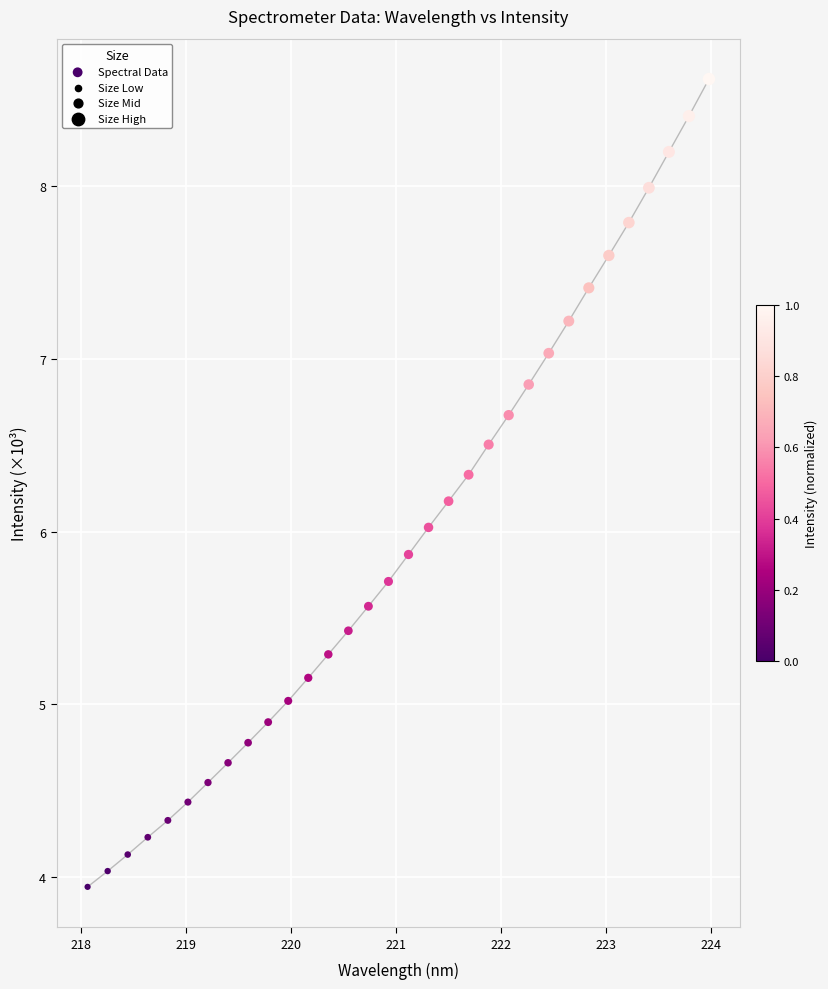

What is the range of Y values (max minus min)?

4.7